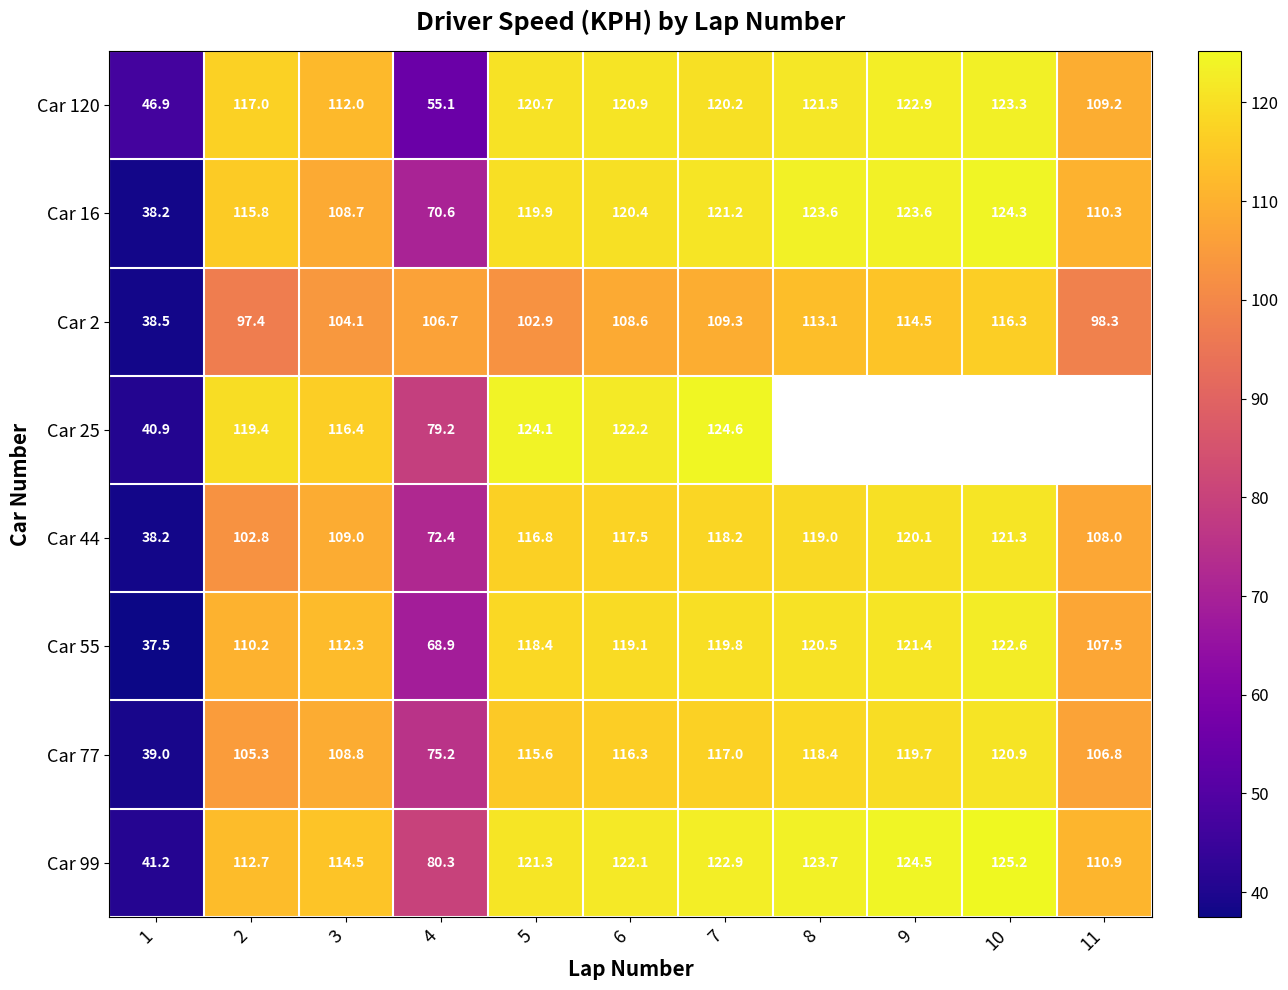

How many values in the Car 16 series are below 119?

5